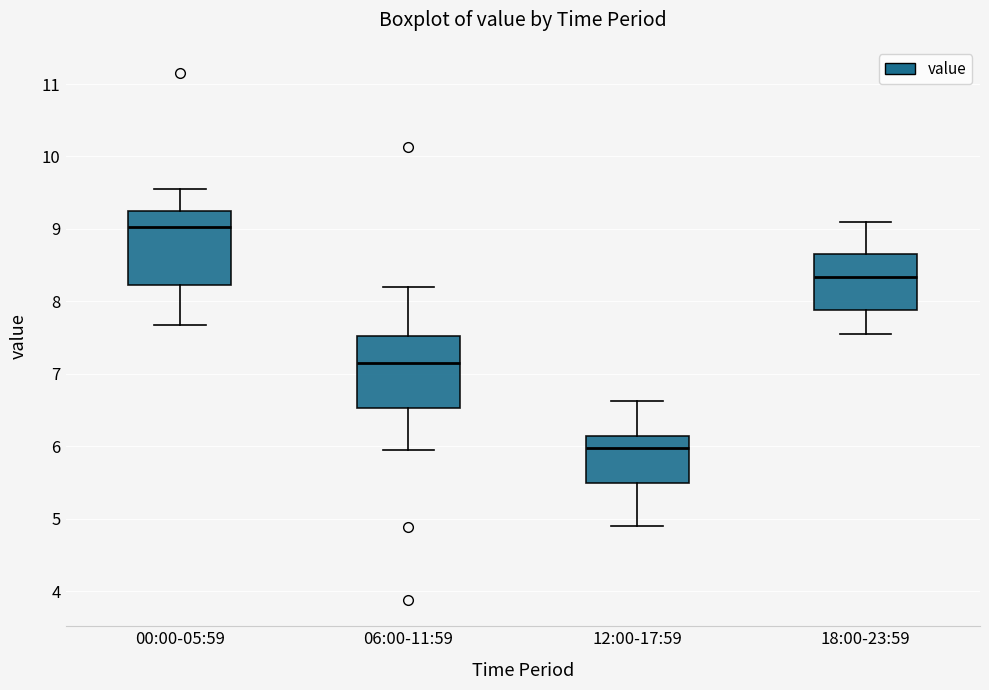

Reading left to right, read every box against the y-axis: the position of its median line, the range the box covers, and the ends of its whiskers. The values are not printed on the chart, so give them approximately, as read against the axis.

00:00-05:59: median 9.0, box 8.2 to 9.3, whiskers 7.7 to 9.6
06:00-11:59: median 7.1, box 6.5 to 7.5, whiskers 6.0 to 8.2
12:00-17:59: median 6.0, box 5.5 to 6.1, whiskers 4.9 to 6.6
18:00-23:59: median 8.3, box 7.9 to 8.7, whiskers 7.6 to 9.1